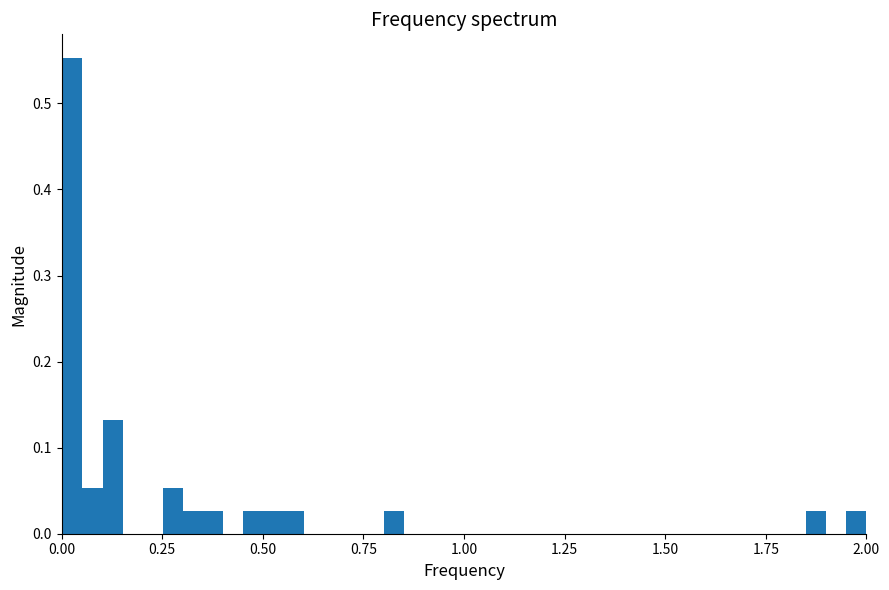

Around what value on the x-axis is the tallest bar? Give the approximate position of its centre, as read against the axis.

0.05